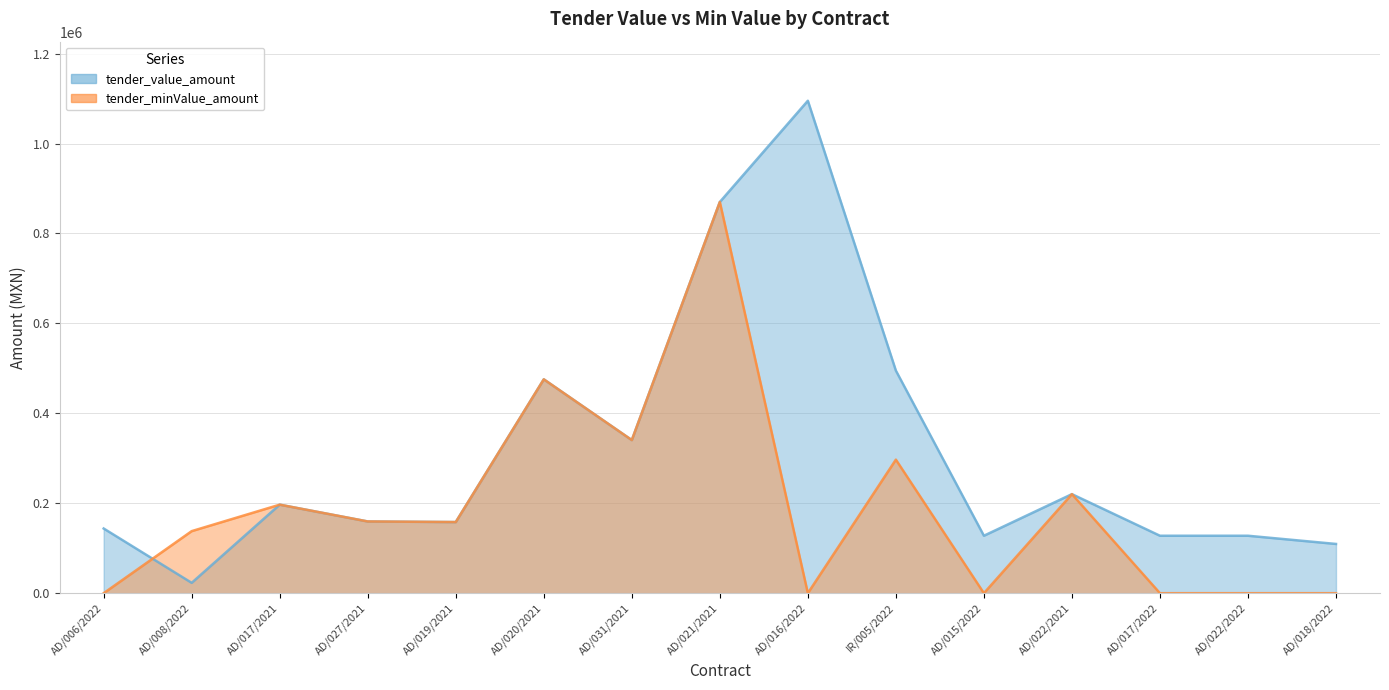

The value of tender_value_amount at AD/027/2021 is 40046.3. True or false?

False